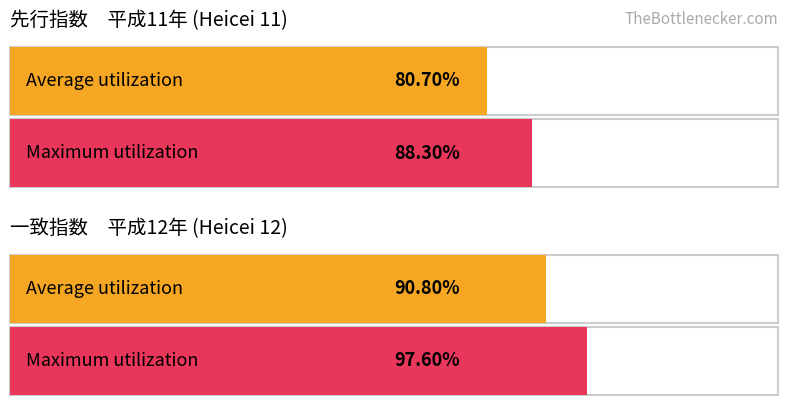

What are all the series names shown in the legend?

Average utilization, Maximum utilization